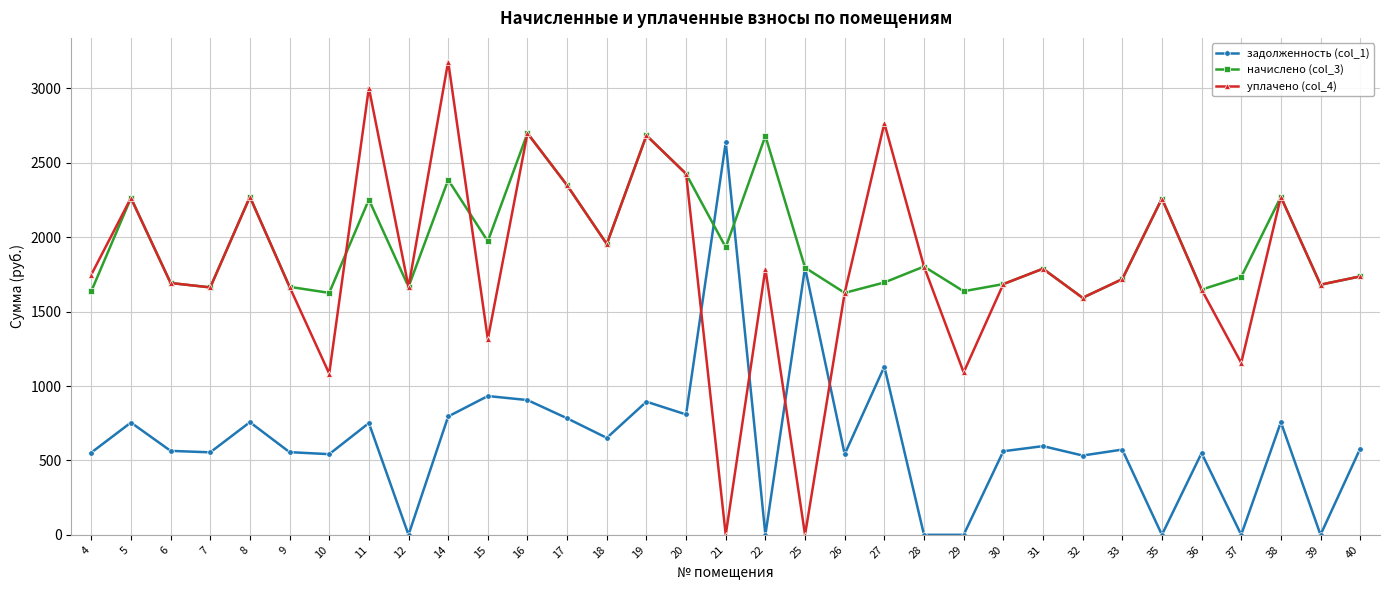

What is the average value of the уплачено (col_4) series?

1826.5